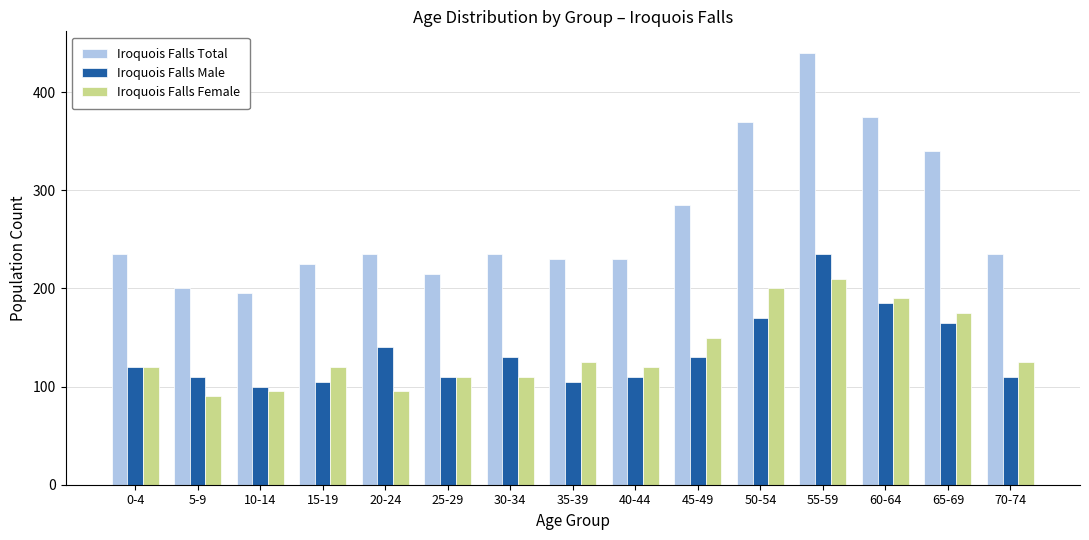

What is the value of the Iroquois Falls Total bar at the 14th from the left?

340